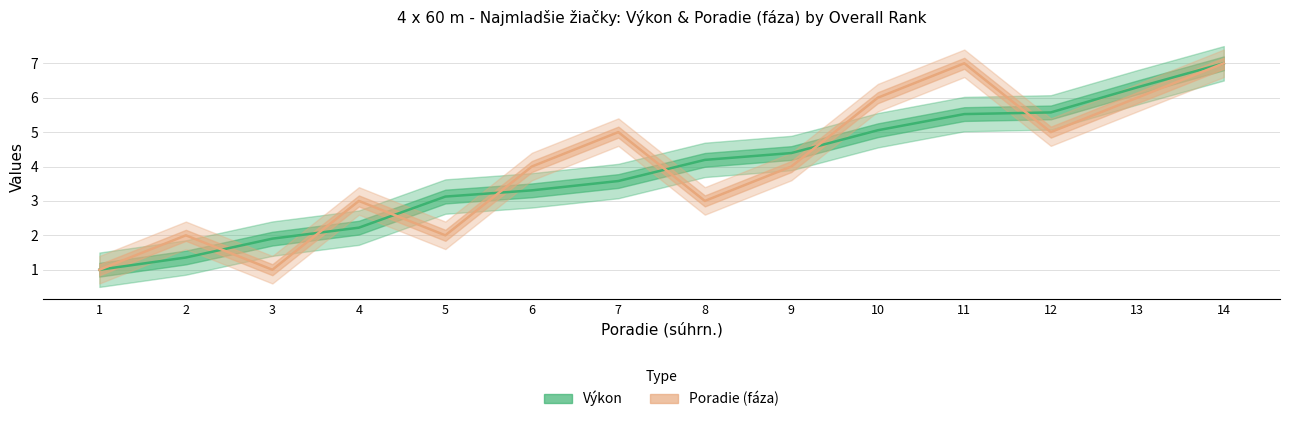

What is the value of the Výkon point at the 7th from the left?

3.6